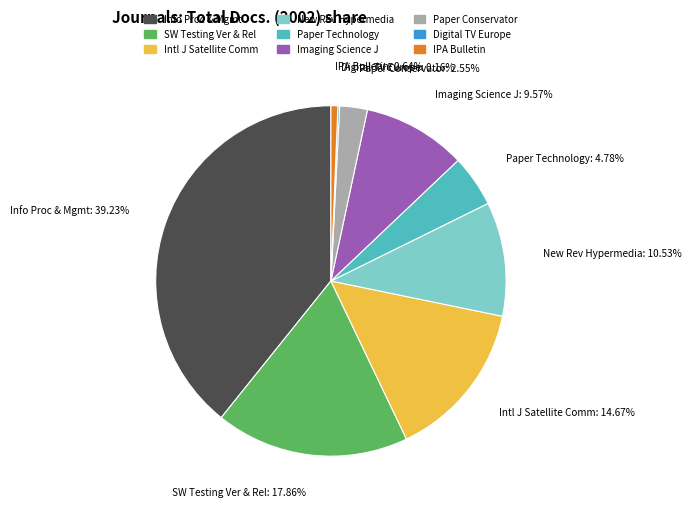

To the nearest percent, what is the average slice percentage?

11%